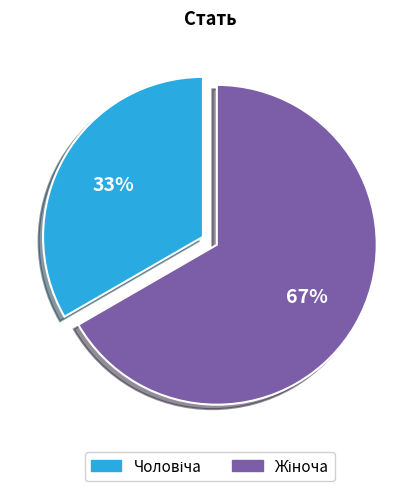

To the nearest percent, what is the average slice percentage?

50%